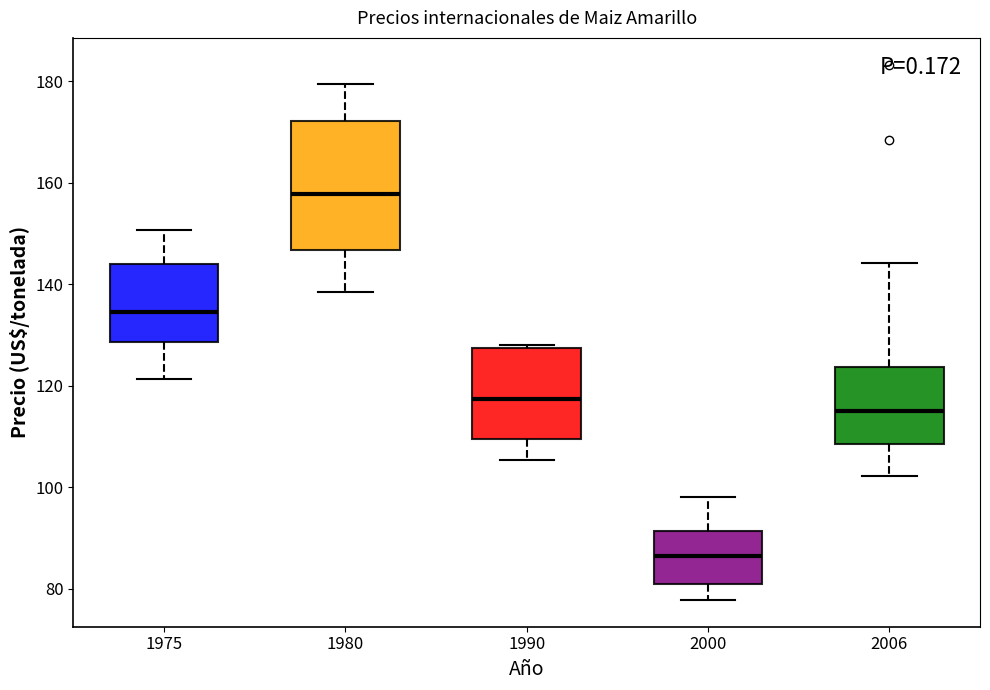

Where is the upper edge of the box at x = 1975 on the y-axis? The values are not printed on the chart, so give them approximately, as read against the axis.

144